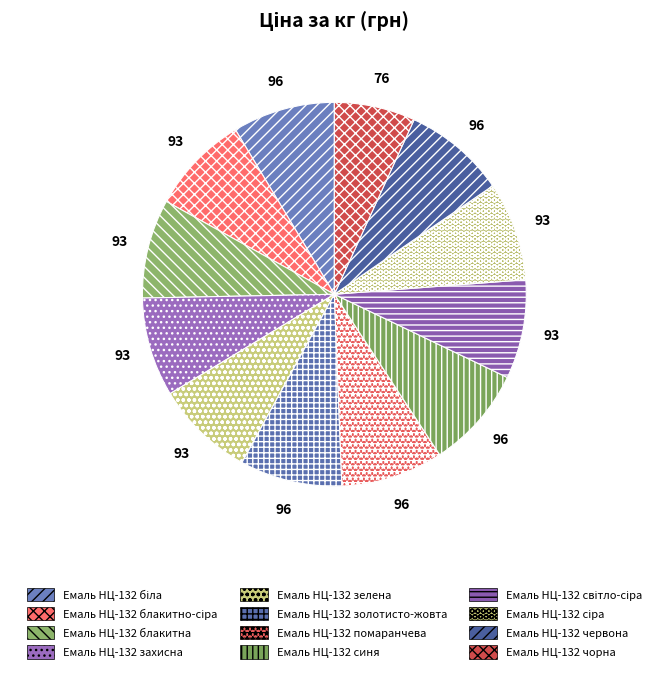

True or false: Емаль НЦ-132 помаранчева accounts for 23% of the total.

False